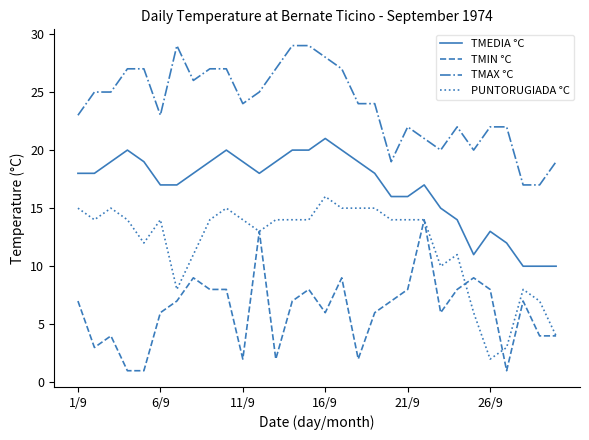

Which series has the largest range (max minus min)?

PUNTORUGIADA °C